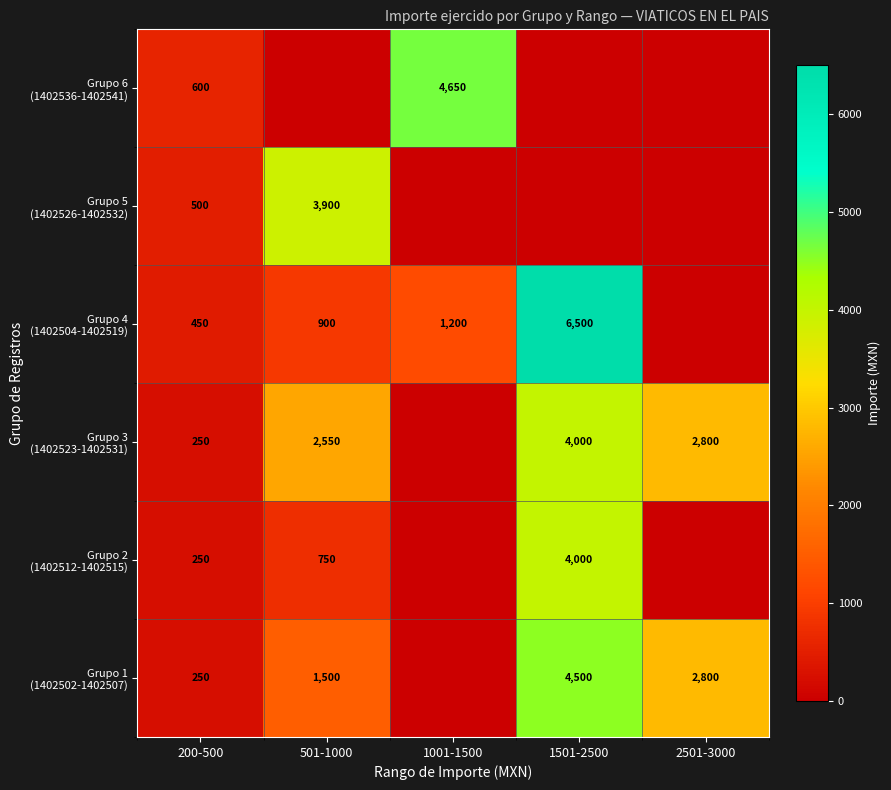

What is the difference between the maximum and second lowest values in the Grupo 4 (1402504-1402519) series?

6050